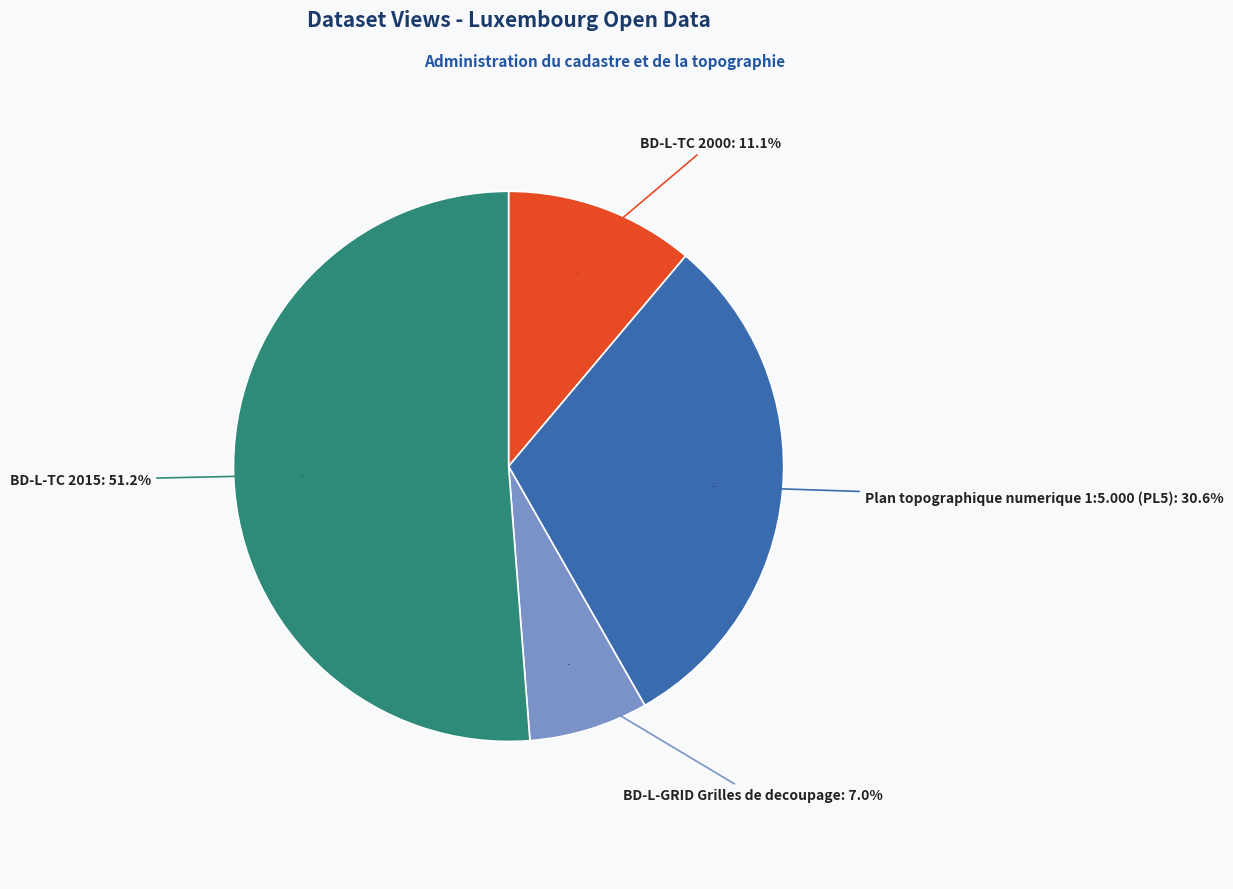

Which has a higher value, BD-L-GRID Grilles de decoupage or BD-L-TC 2000?

BD-L-TC 2000